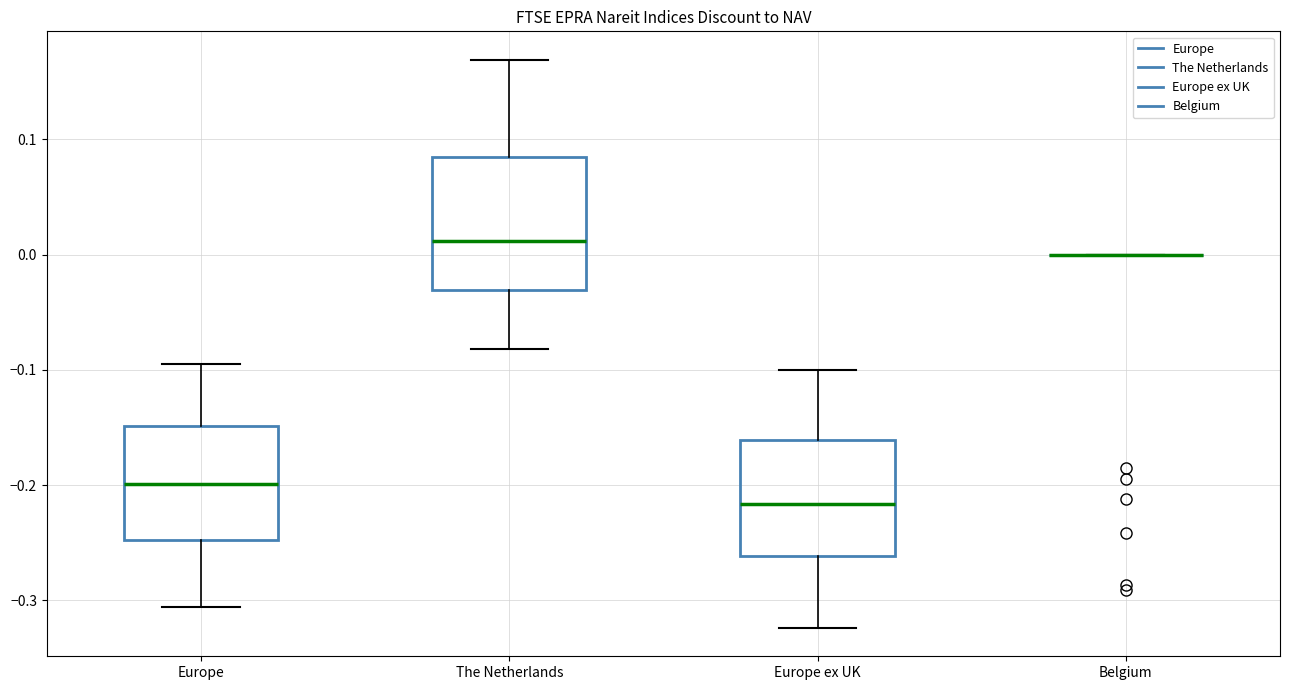

Reading left to right, transcribe this box plot: for each box, give where its median line is, the range the box spans, and where its two whiskers end, as read against the y-axis. The values are not printed on the chart, so give them approximately, as read against the axis.

Europe: median -0.20, box -0.25 to -0.15, whiskers -0.31 to -0.10
The Netherlands: median 0.01, box -0.03 to 0.08, whiskers -0.08 to 0.17
Europe ex UK: median -0.22, box -0.26 to -0.16, whiskers -0.32 to -0.10
Belgium: box collapsed to a line at 0.00, whiskers 0.00 to 0.00